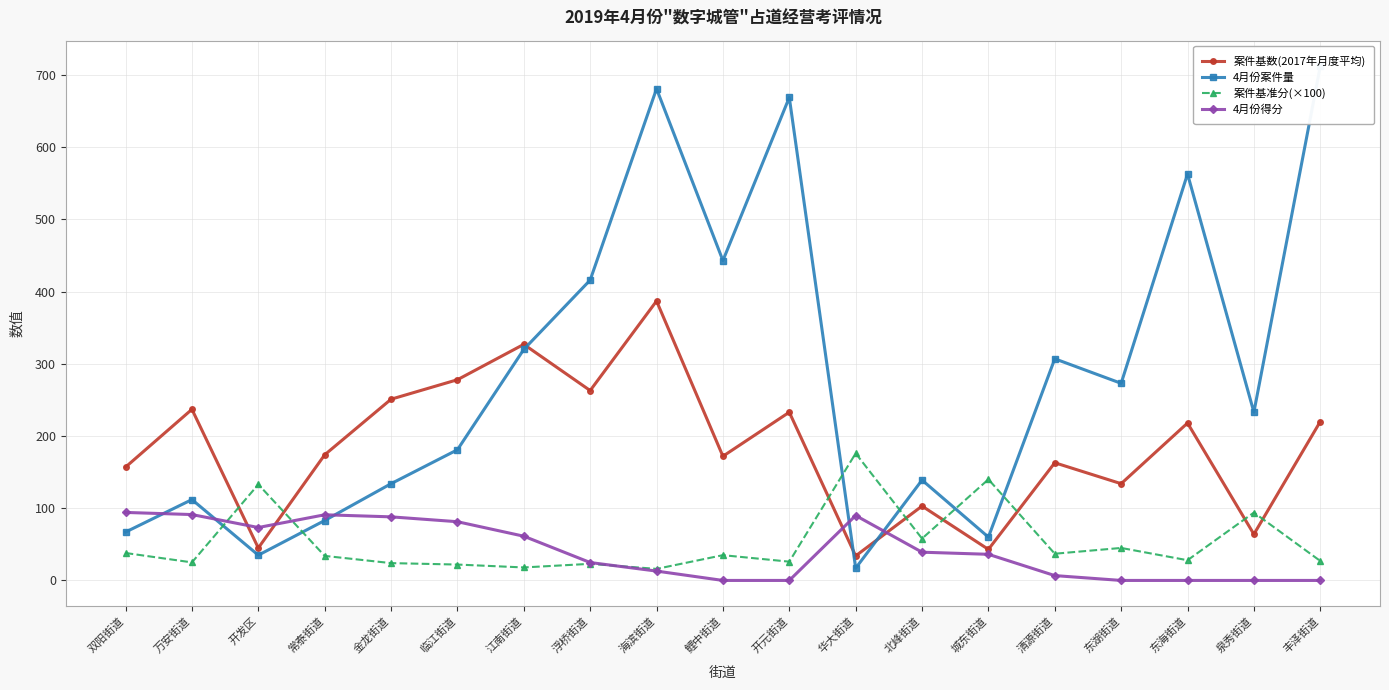

Between 城东街道 and 北峰街道, which is larger?

北峰街道